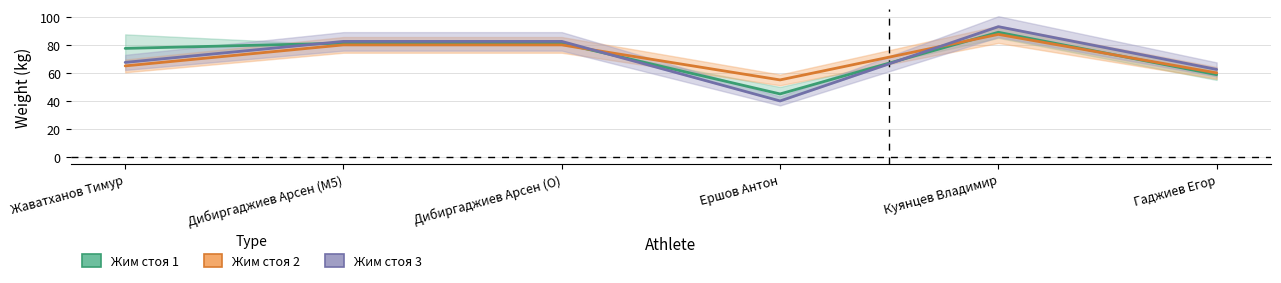

What are all the series names shown in the legend?

Жим стоя 1, Жим стоя 2, Жим стоя 3